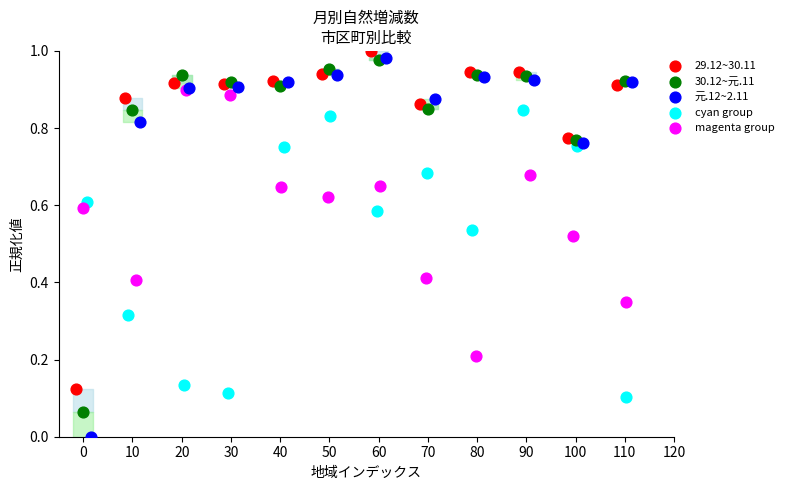

Which series reaches the minimum Y coordinate?

元.12~2.11